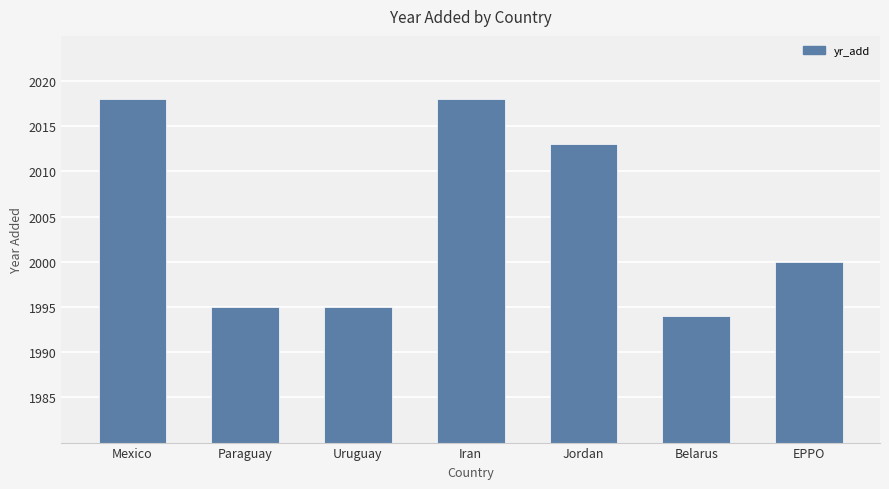

How many distinct data groups are displayed?

1